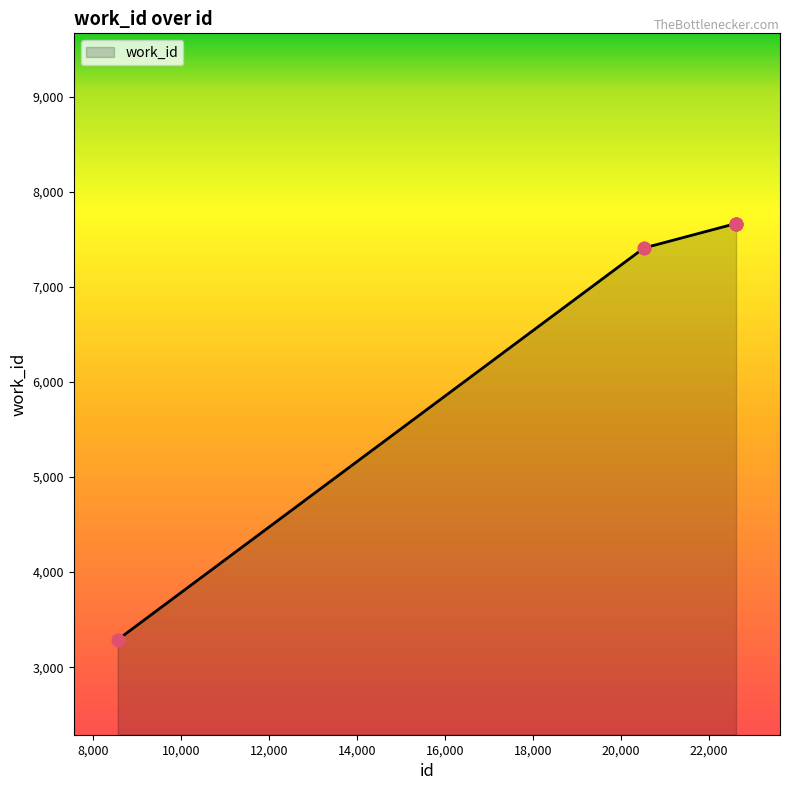

What is the maximum value shown in the chart?

7665